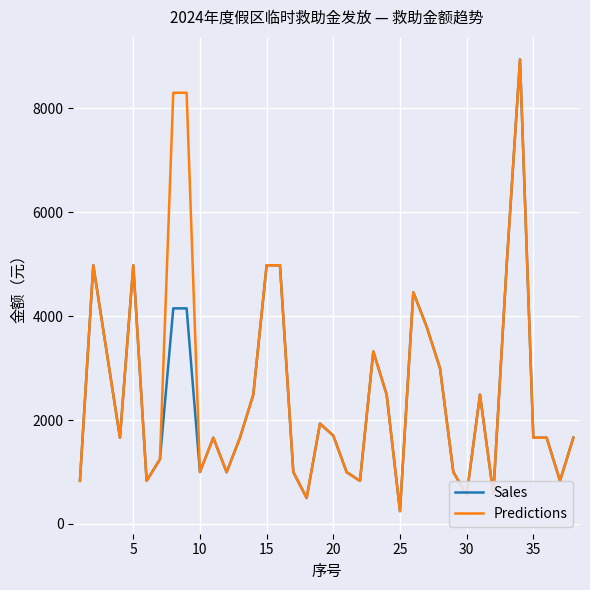

What is the highest value of the Sales series?

8941